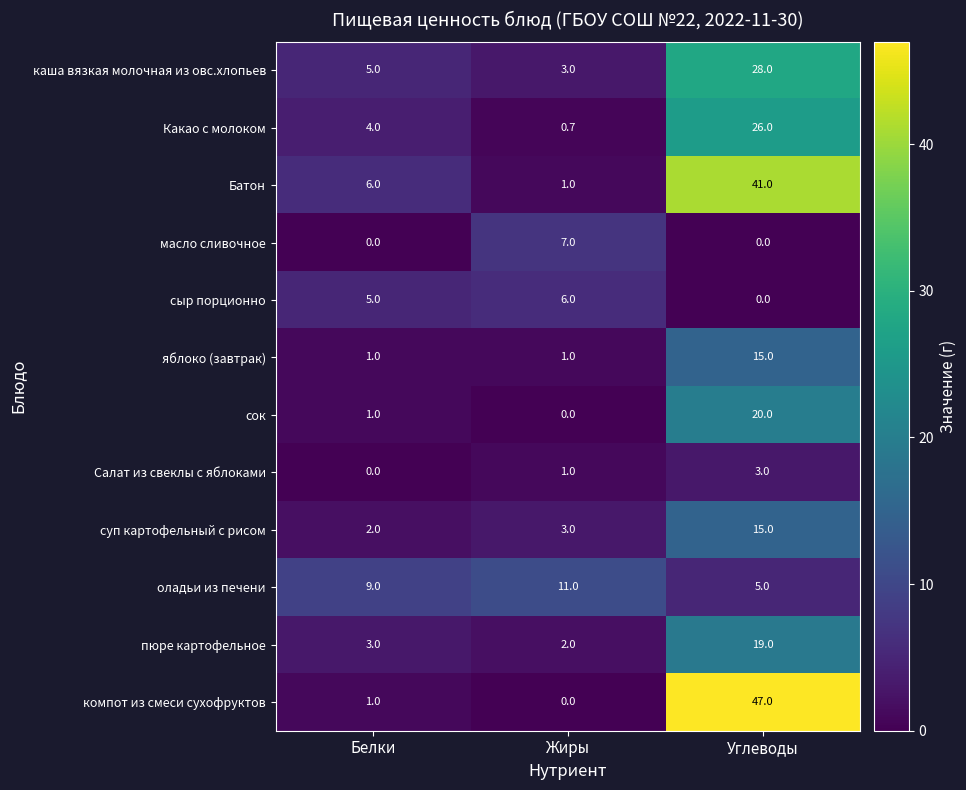

Which series has the largest range (max minus min)?

компот из смеси сухофруктов